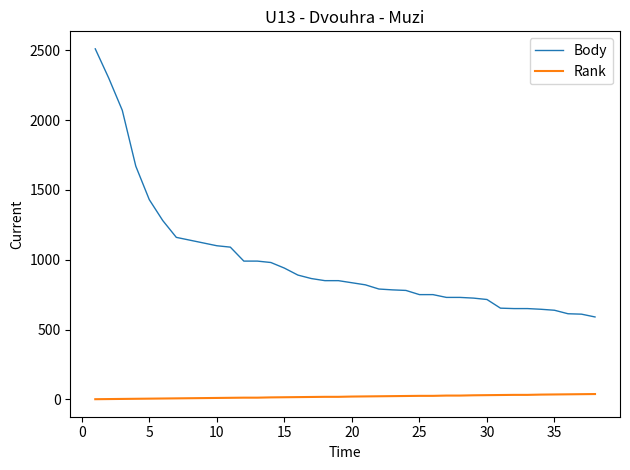

Which series has the largest total across all categories?

Body